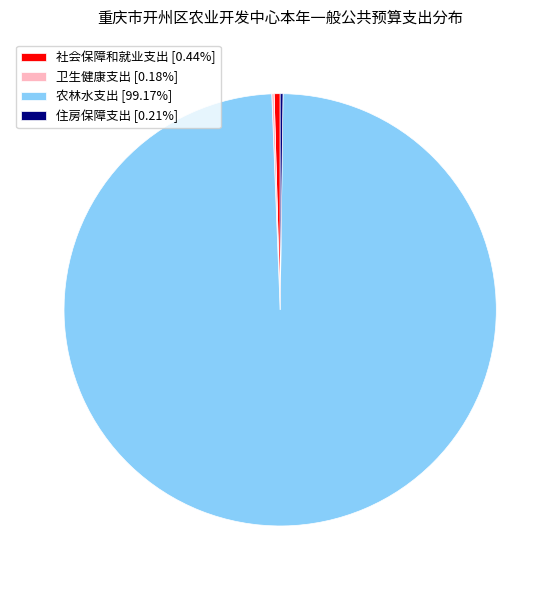

Does any single category account for the majority?

Yes